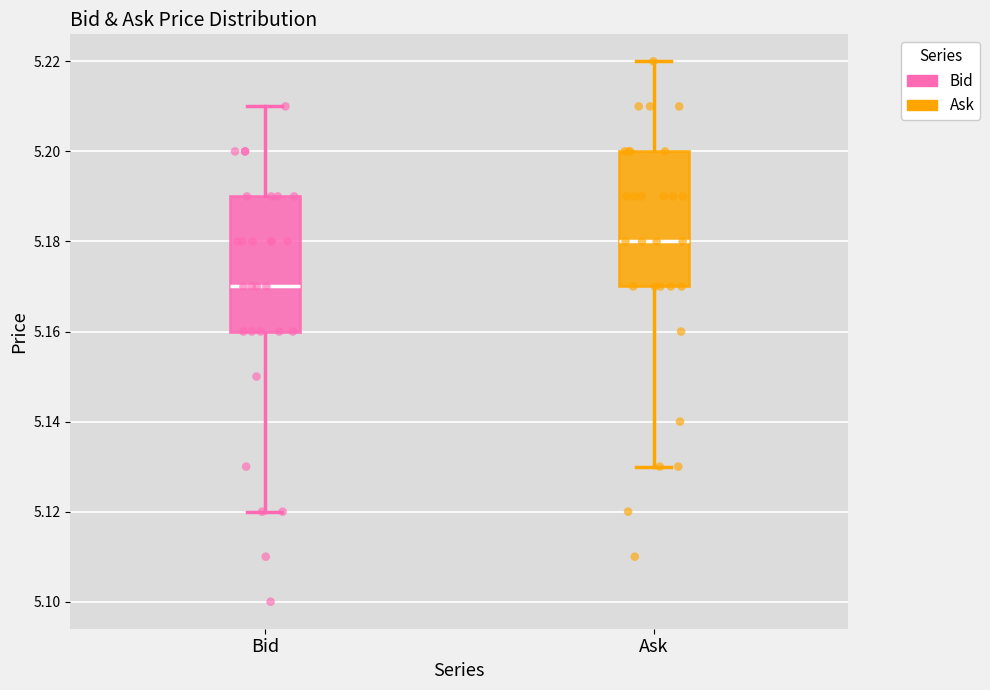

Where does the median line of the box for Bid sit on the y-axis? The values are not printed on the chart, so give them approximately, as read against the axis.

5.17